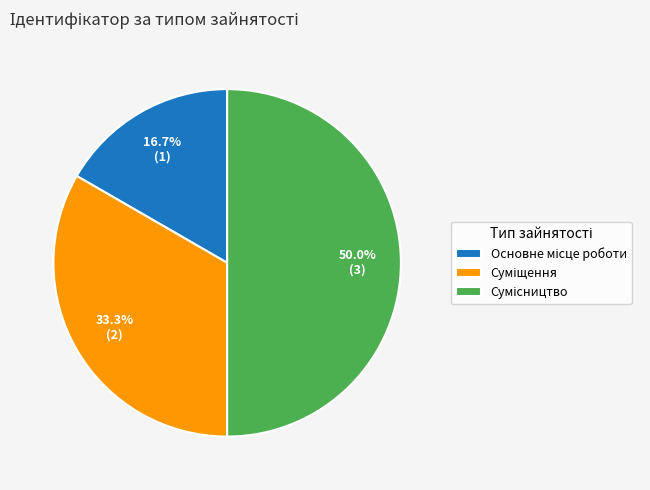

What percentage is the Суміщення slice, to the nearest percent?

33%